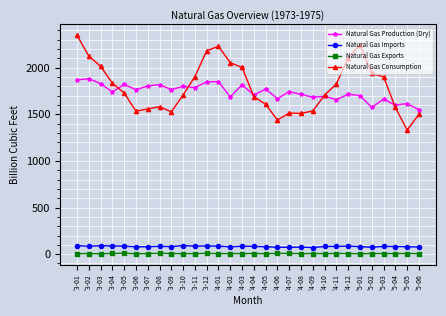

Is the value of Natural Gas Imports at '4-11 greater than the value of Natural Gas Exports at '3-10?

Yes